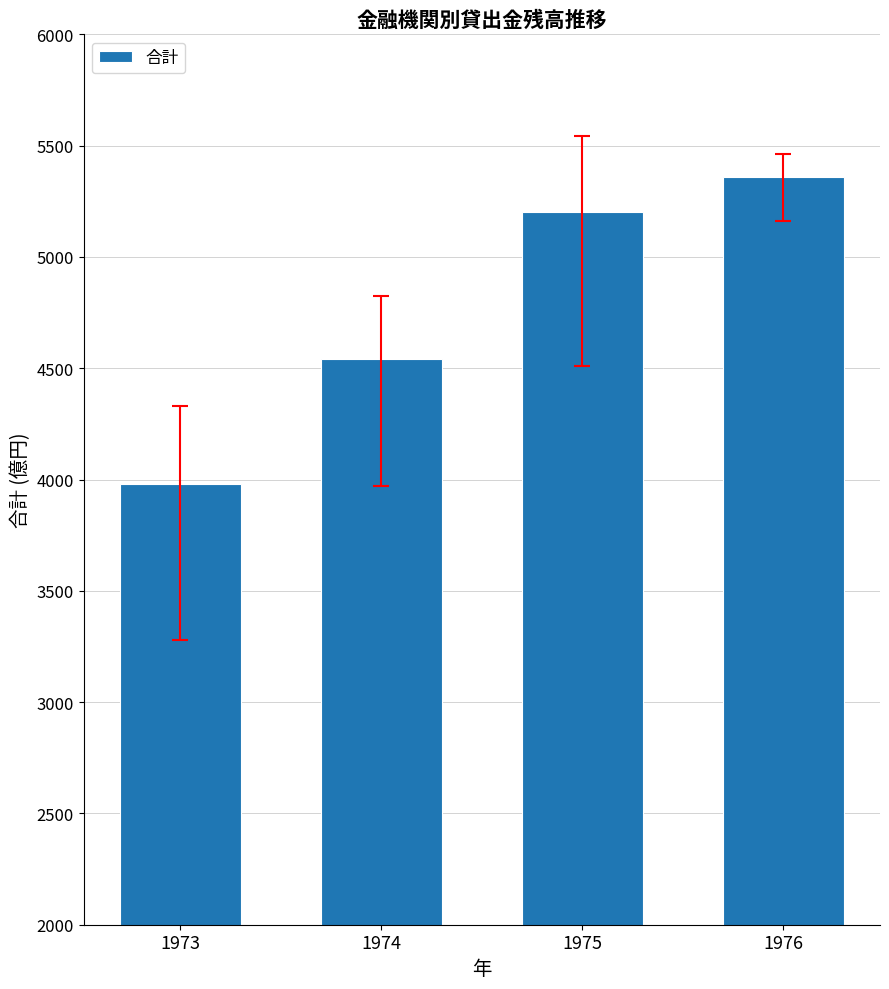

Reading left to right, extract all data points from this chart.

1973=3979.6	1974=4540.6	1975=5200.2	1976=5360.8